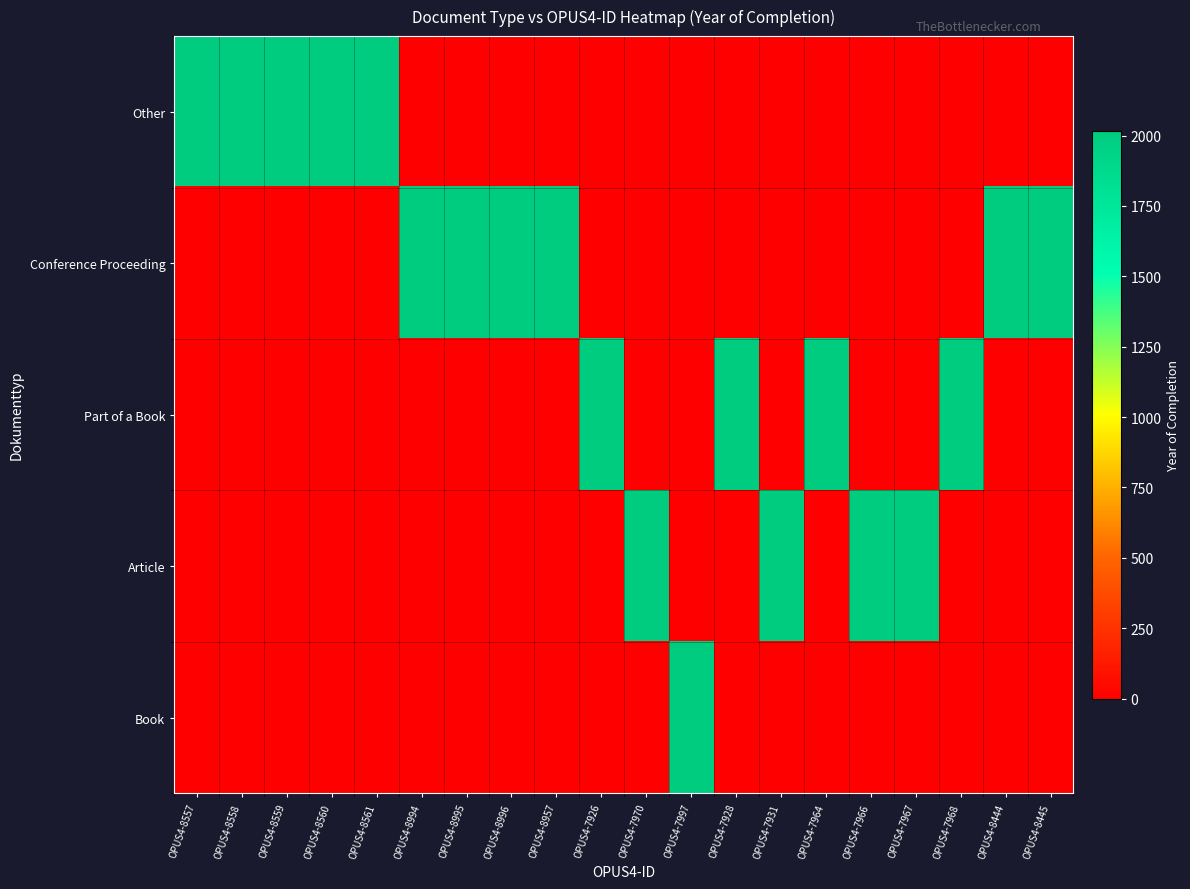

Rank the series at OPUS4-8559 from lowest to highest value.

Conference Proceeding, Part of a Book, Article, Book, Other